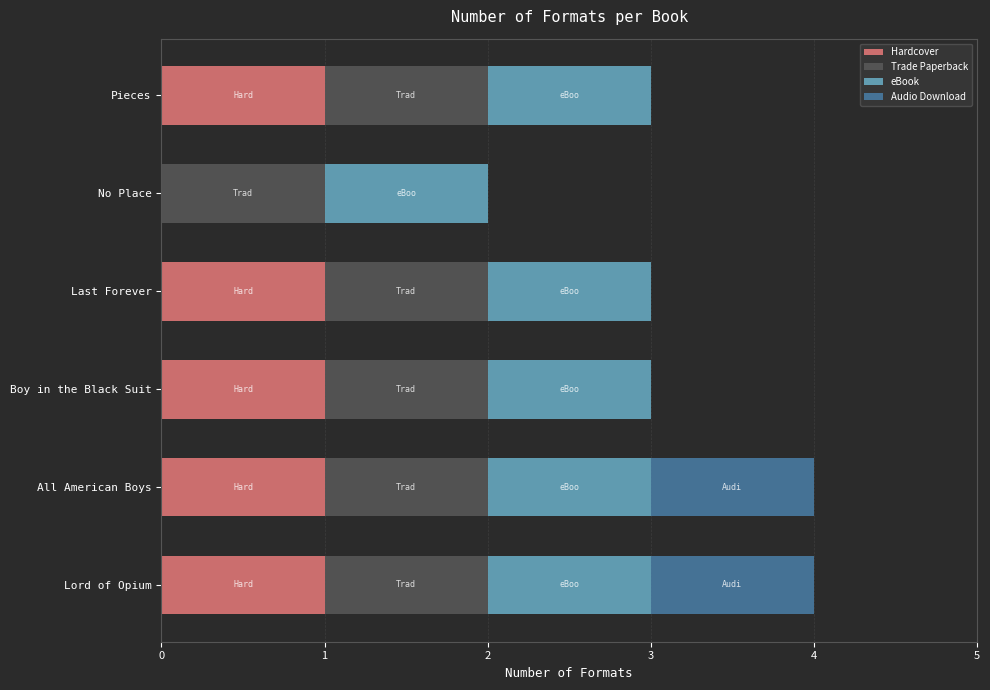

What is the total value across all series at Lord of Opium?

4